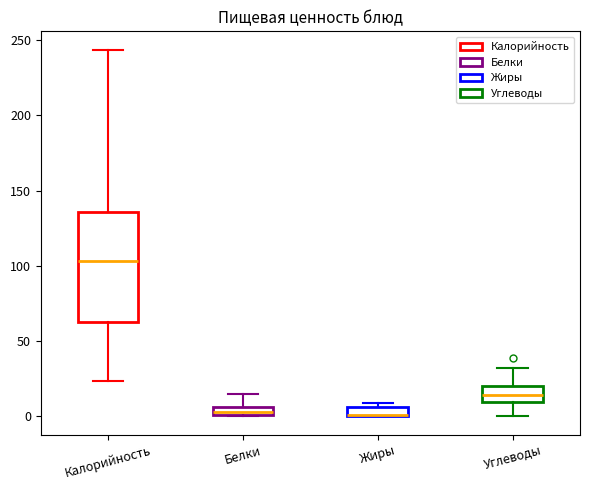

Where is the lower edge of the box for Белки on the y-axis? The values are not printed on the chart, so give them approximately, as read against the axis.

0